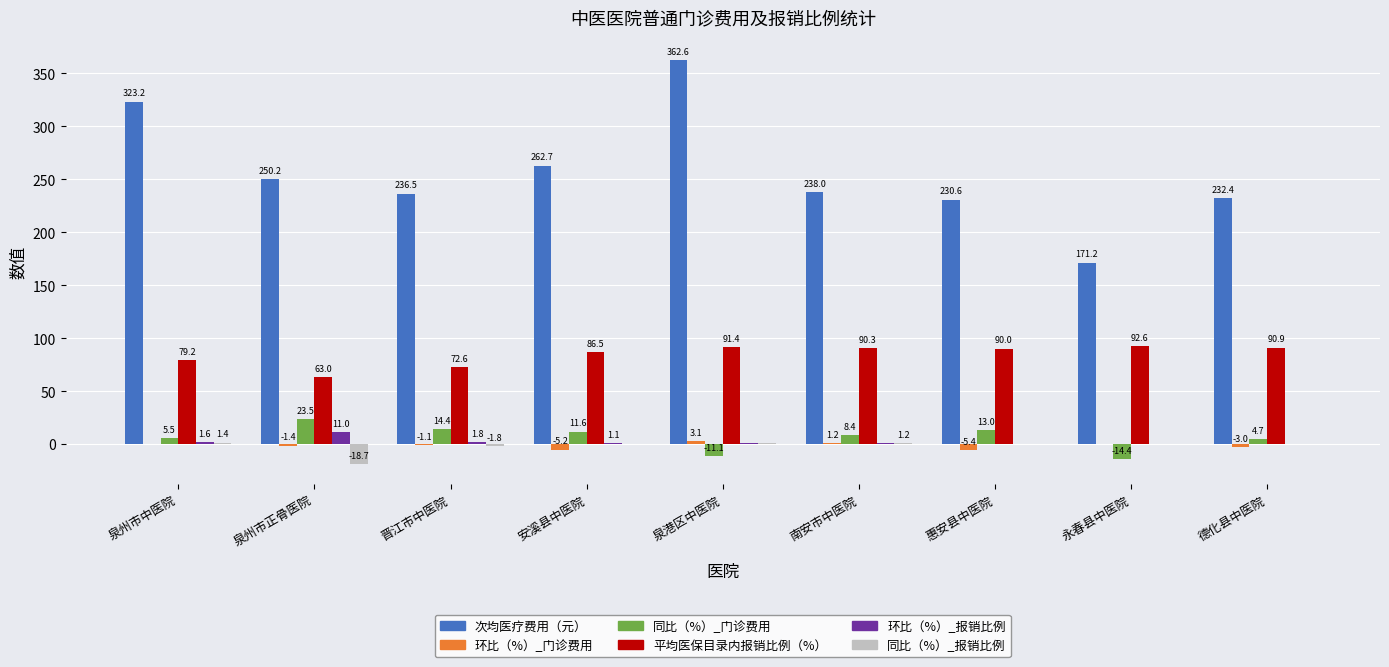

What is the spread (max minus min) of values at 泉州市正骨医院?

268.9